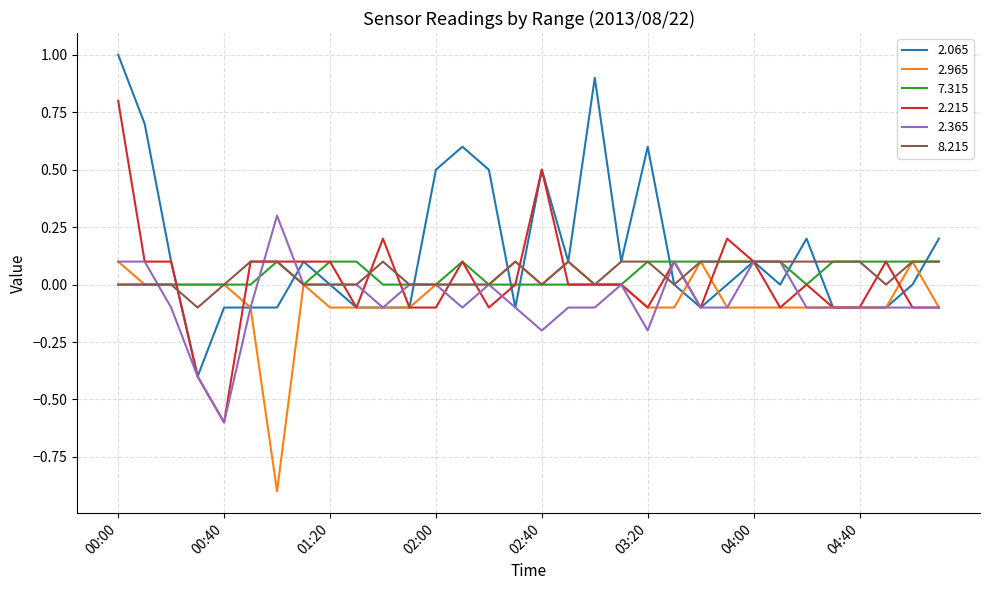

Which series has the largest total across all categories?

2.065